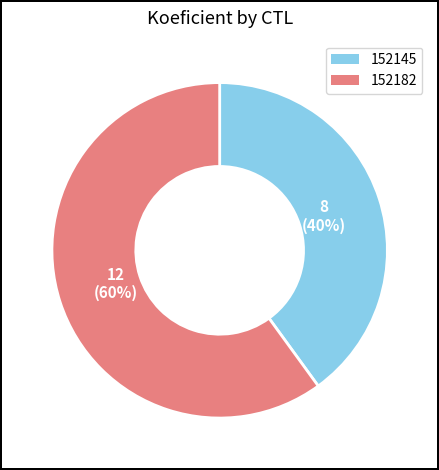

To the nearest percent, what is the average slice percentage?

50%